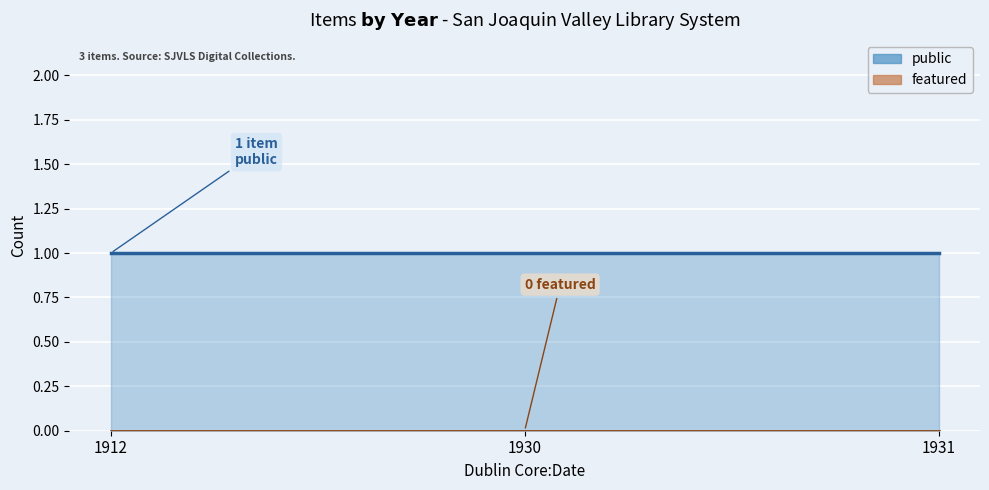

What is the total value across all series at 1931?

1